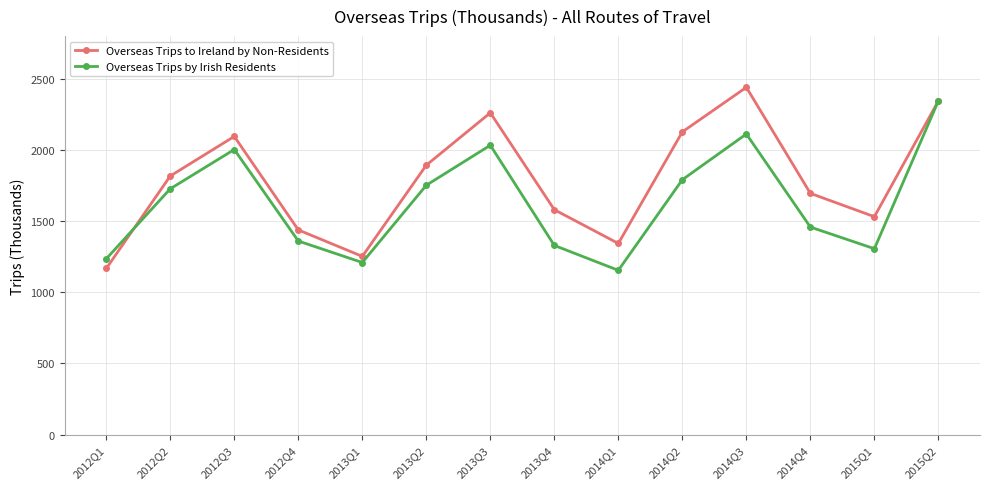

What is the label of the 8th point from the left?

2013Q4